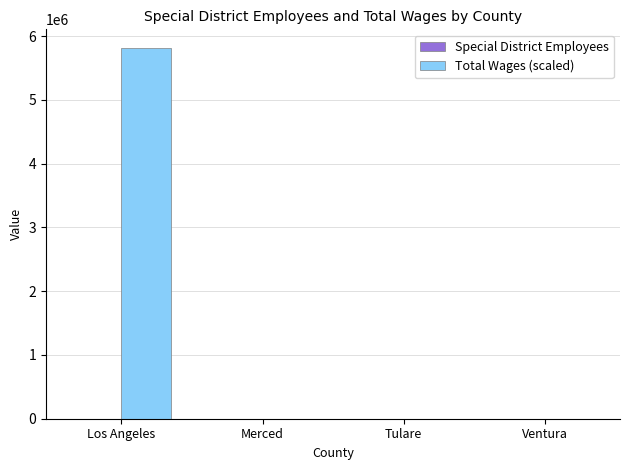

Which series has the largest total across all categories?

Total Wages (scaled)